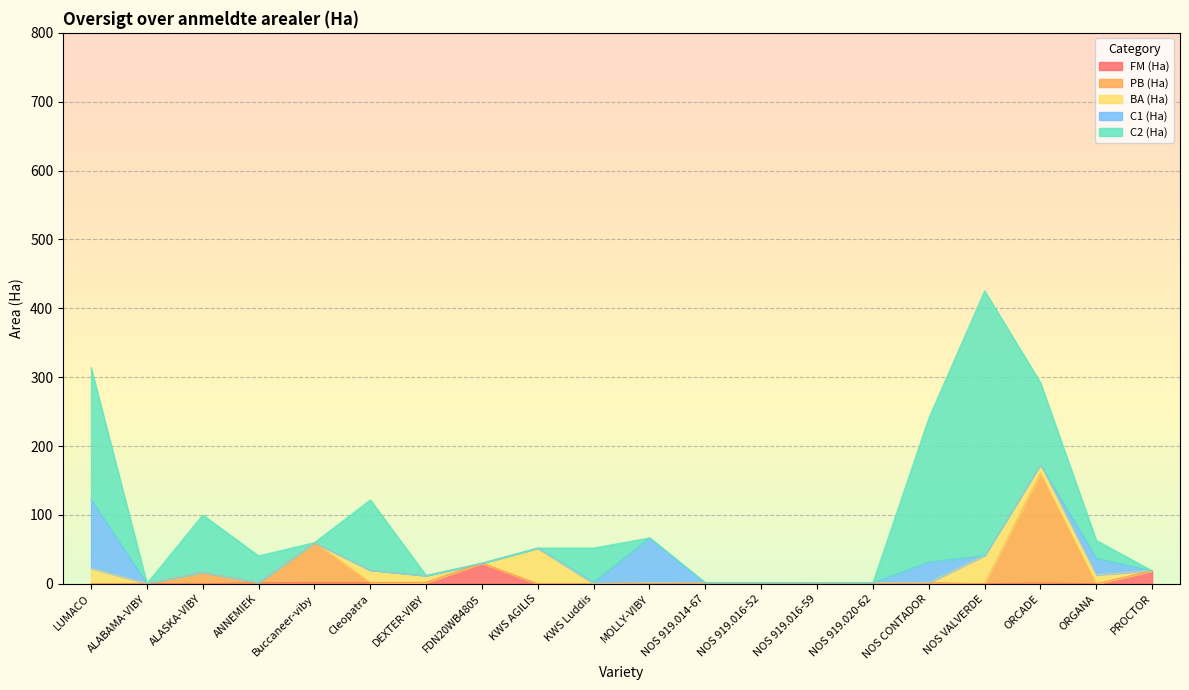

Count the number of categories in the chart.

20